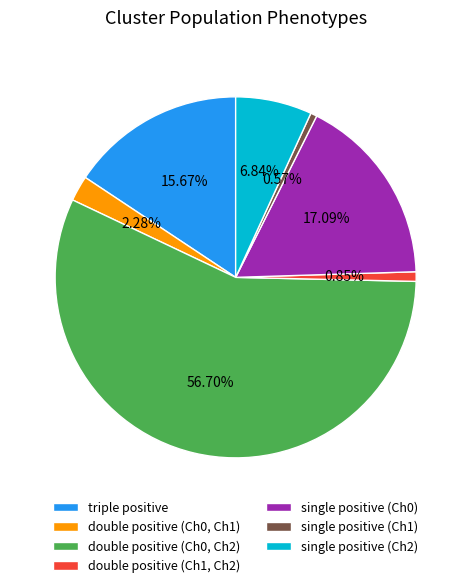

To the nearest percent, what is the combined percentage of single positive (Ch1) and double positive (Ch1, Ch2)?

1%